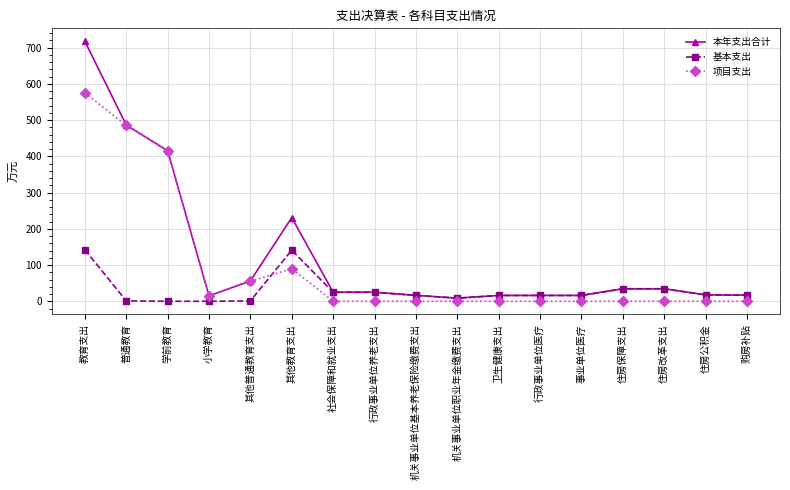

How many data points in 基本支出 are above 16?

12